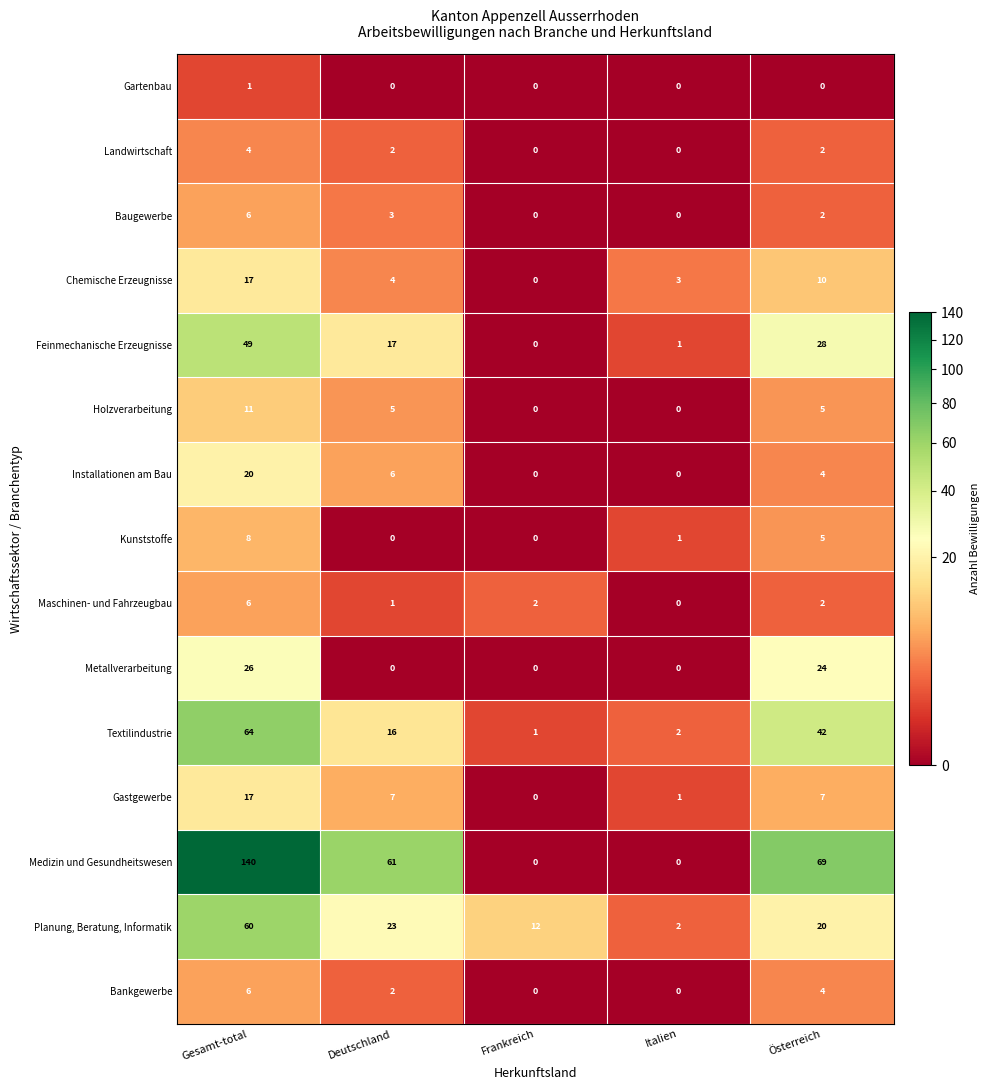

What is the total value across all series at Deutschland?

147